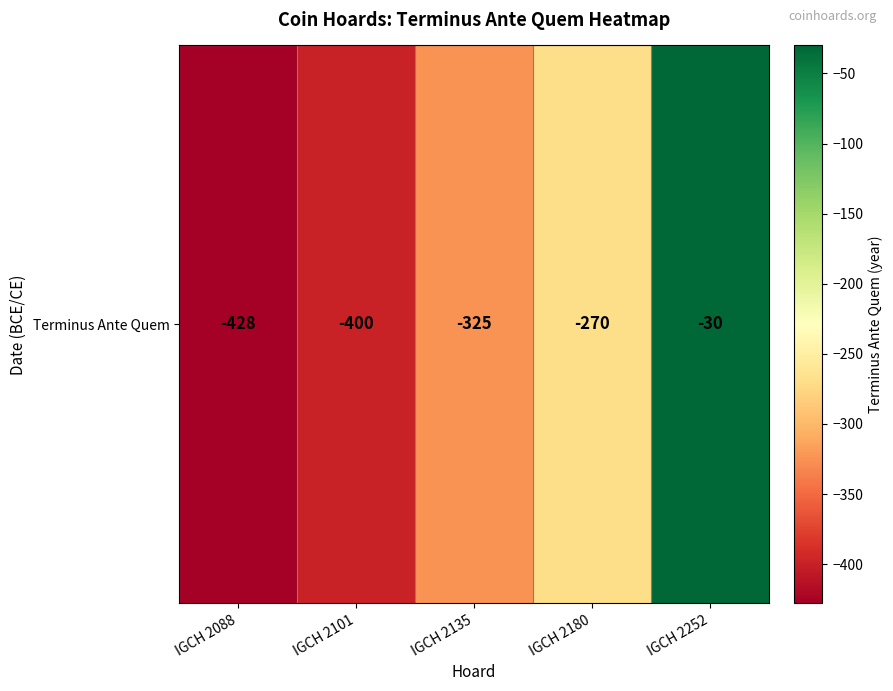

Reading right to left, list all the values displayed in this chart.

-30	-270	-325	-400	-428